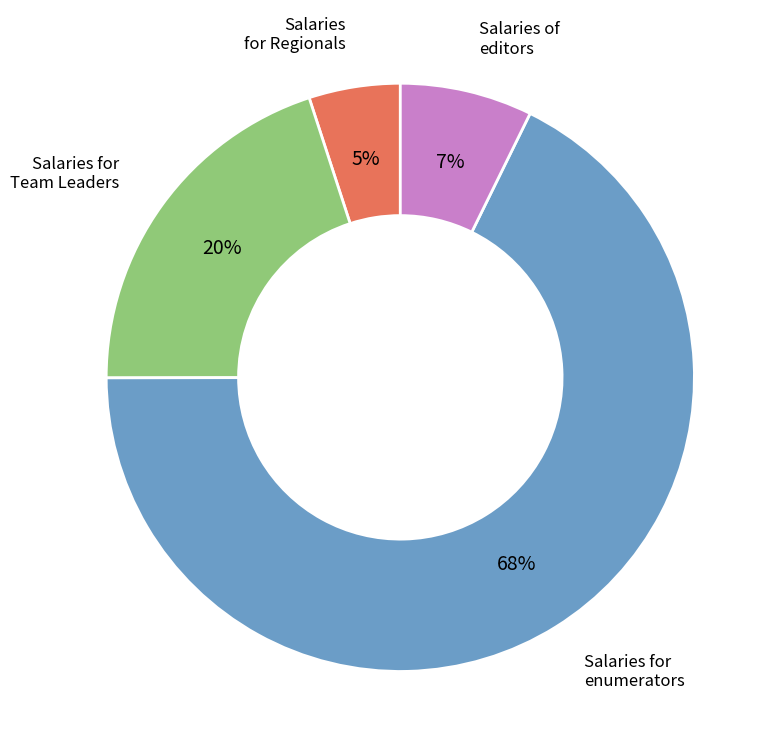

Which has a higher value, Salaries for enumerators or Salaries for Regionals?

Salaries for enumerators